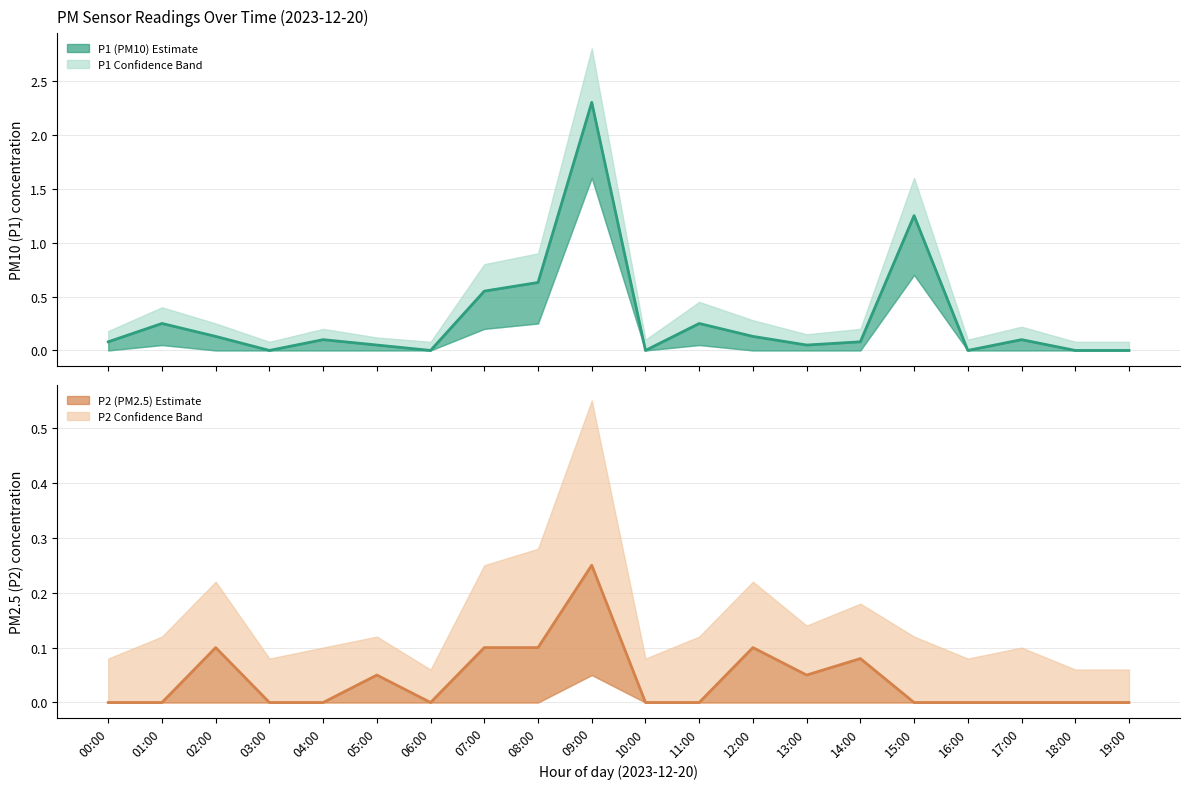

Is it true that P2 (PM2.5) equals -0.1 at 17:00?

False